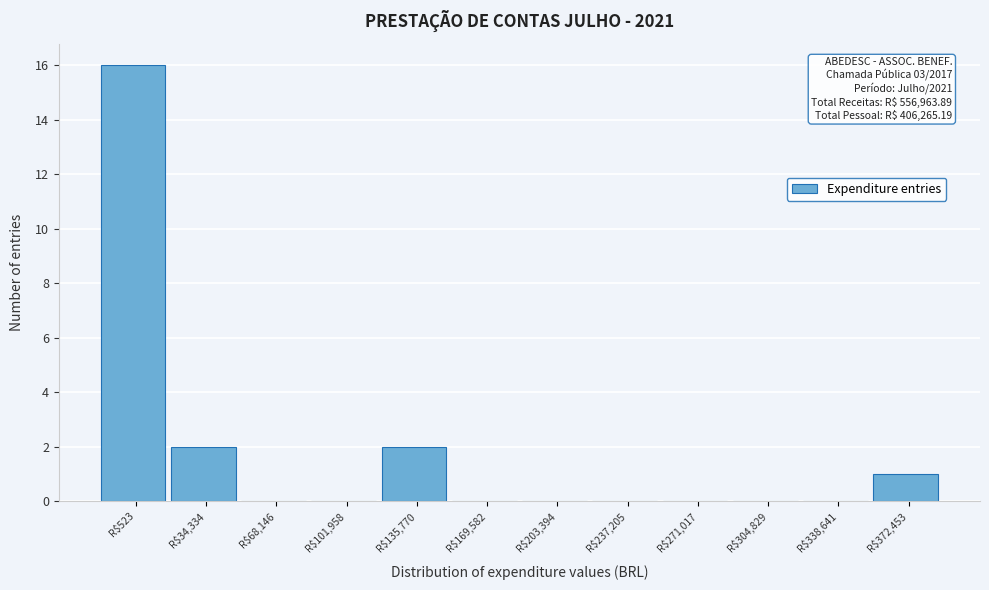

Which label corresponds to the largest value in the chart?

R$523